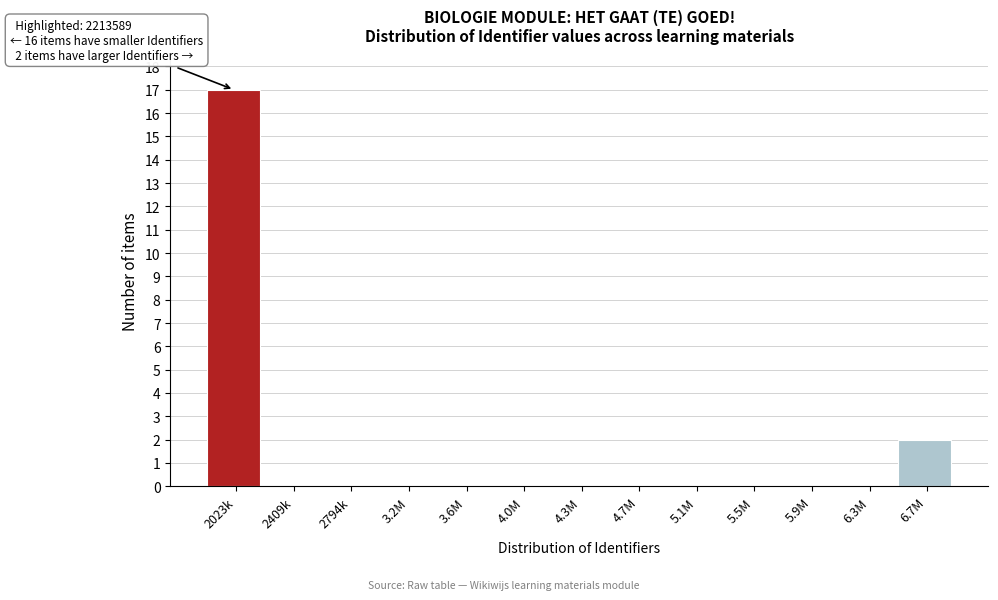

Reading left to right, list all the values displayed in this chart.

2023k=17	2409k=0	2794k=0	3.2M=0	3.6M=0	4.0M=0	4.3M=0	4.7M=0	5.1M=0	5.5M=0	5.9M=0	6.3M=0	6.7M=2